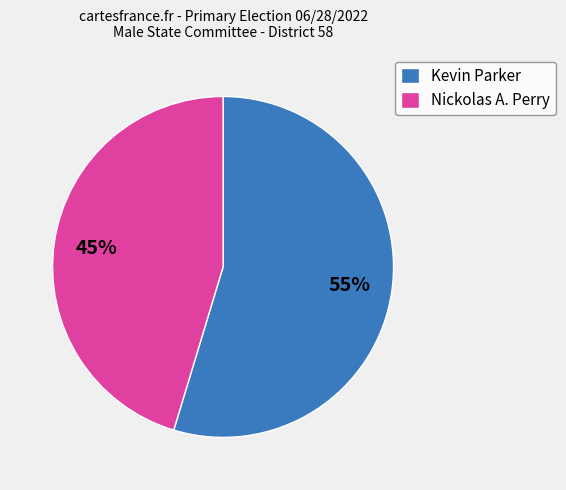

Which slice represents more than half of the pie?

Kevin Parker